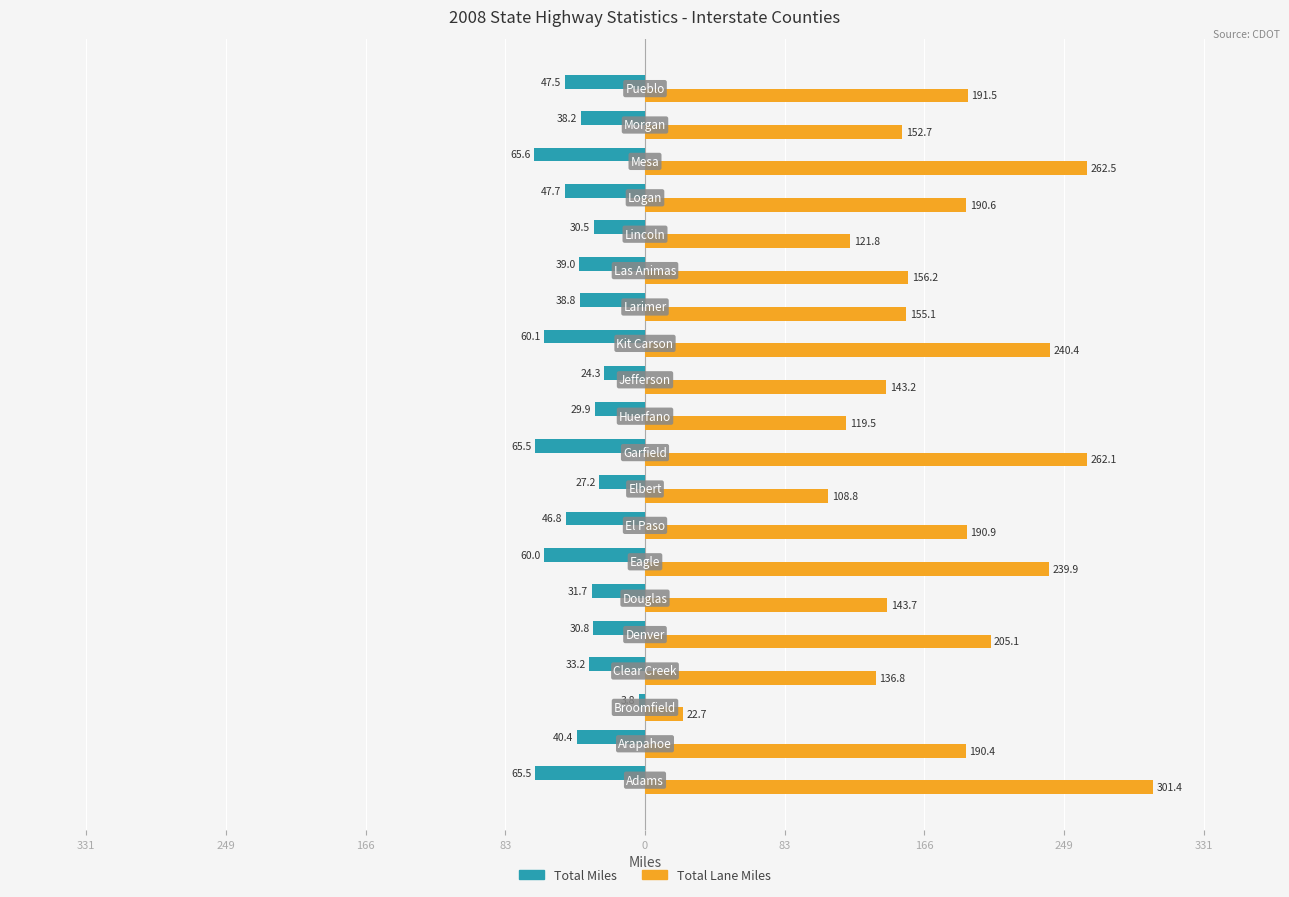

What are all the series names shown in the legend?

Total Miles, Total Lane Miles